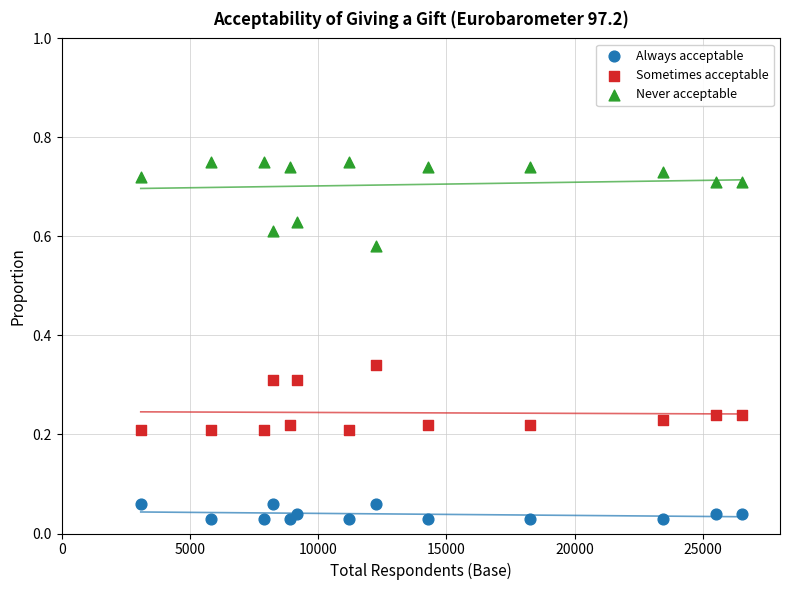

Across all data points, what is the range of X values (max minus min)?

23426.0